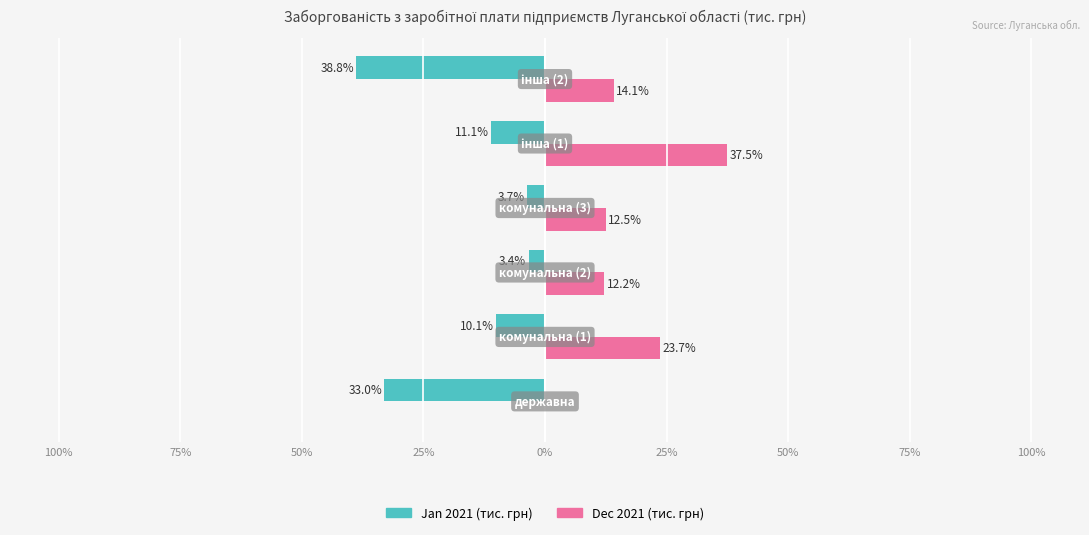

What are all the series names shown in the legend?

Jan 2021 (тис. грн), Dec 2021 (тис. грн)